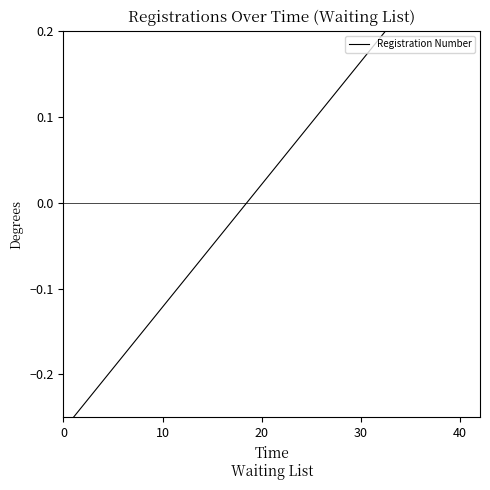

Does the chart have visible grid lines?

No